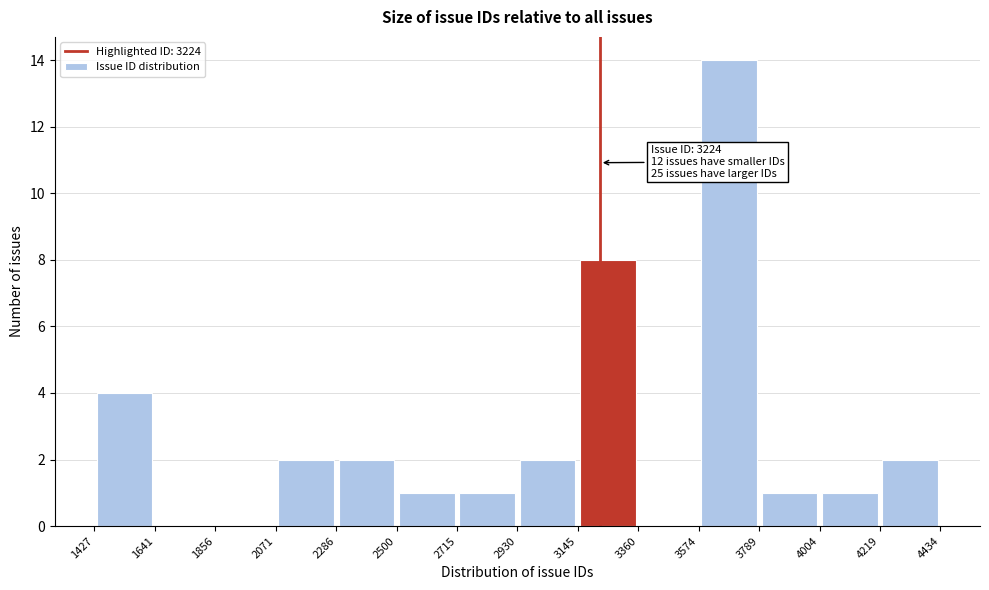

Which range on the x-axis has the tallest bar?

3574 to 3789